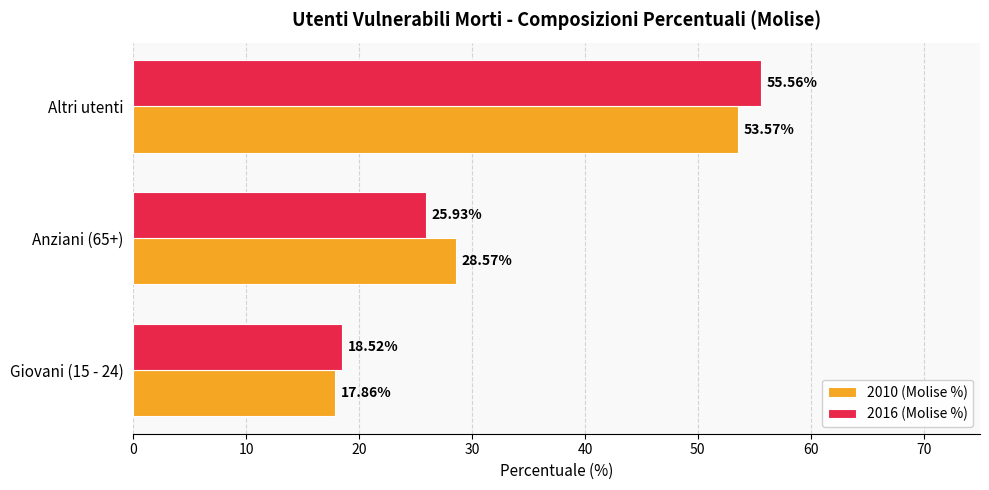

Is the value of 2010 (Molise %) at Altri utenti greater than the value of 2016 (Molise %) at Anziani (65+)?

Yes